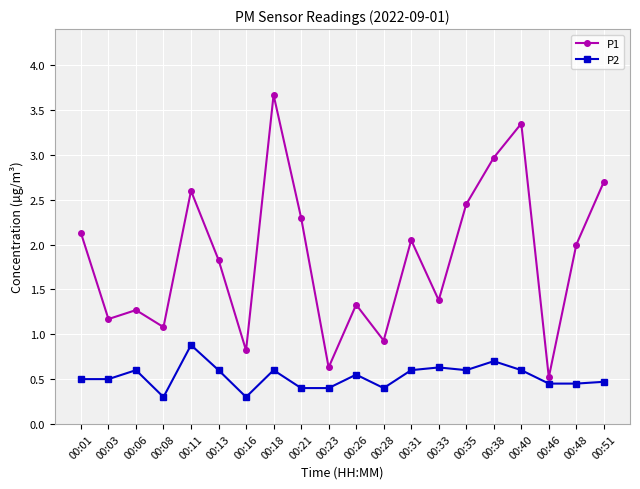

What is the value of the P2 point at the 12th from the left?

0.4